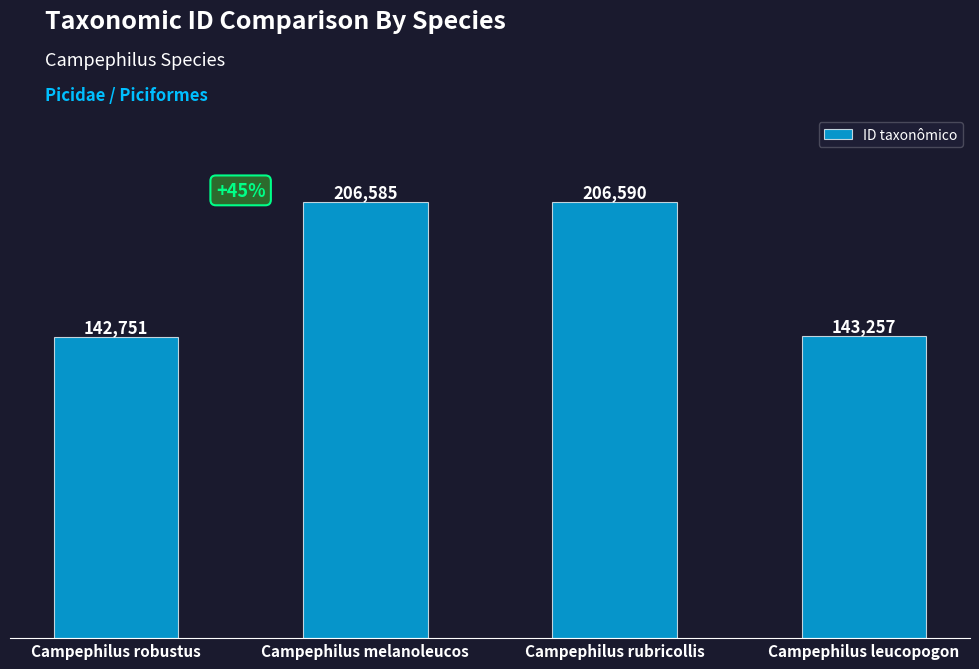

What is the label of the 1st bar from the left?

Campephilus robustus